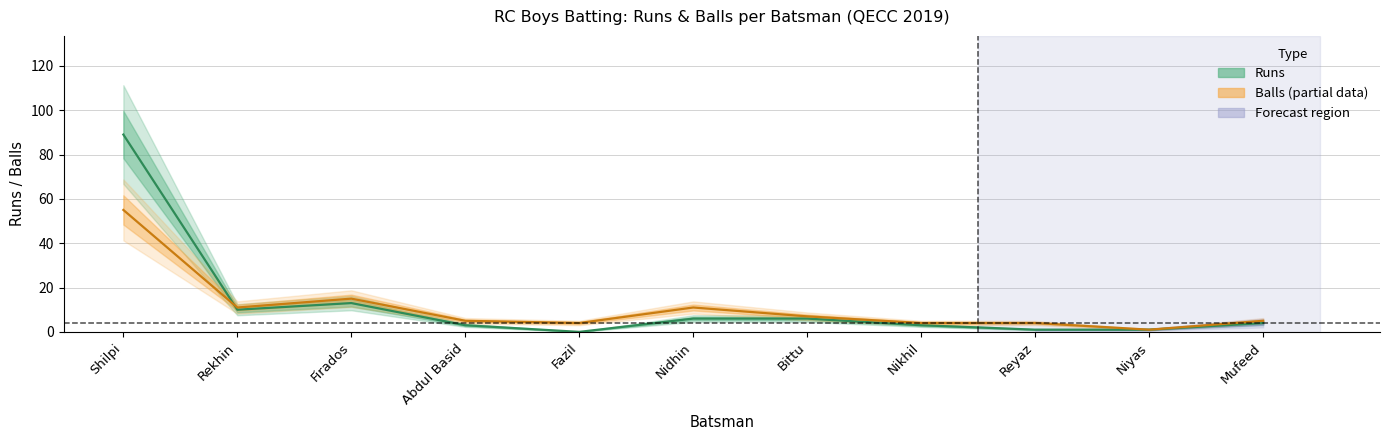

At which category does the chart reach its peak across all series?

Shilpi